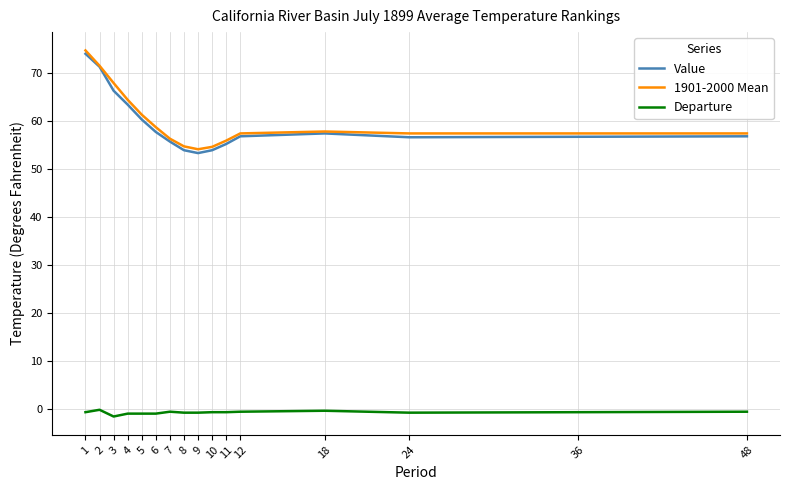

Is it true that 1901-2000 Mean equals 97.3 at 5?

False